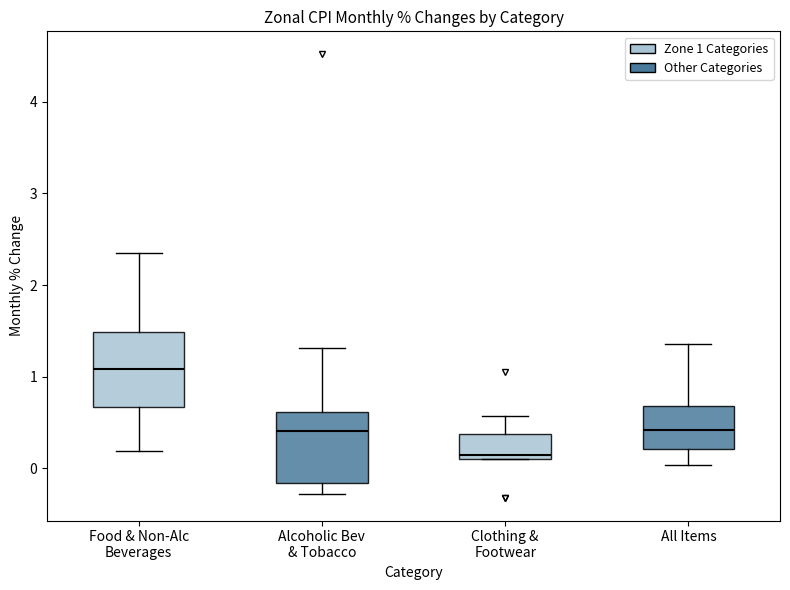

Which box has the lowest median line?

Clothing & Footwear